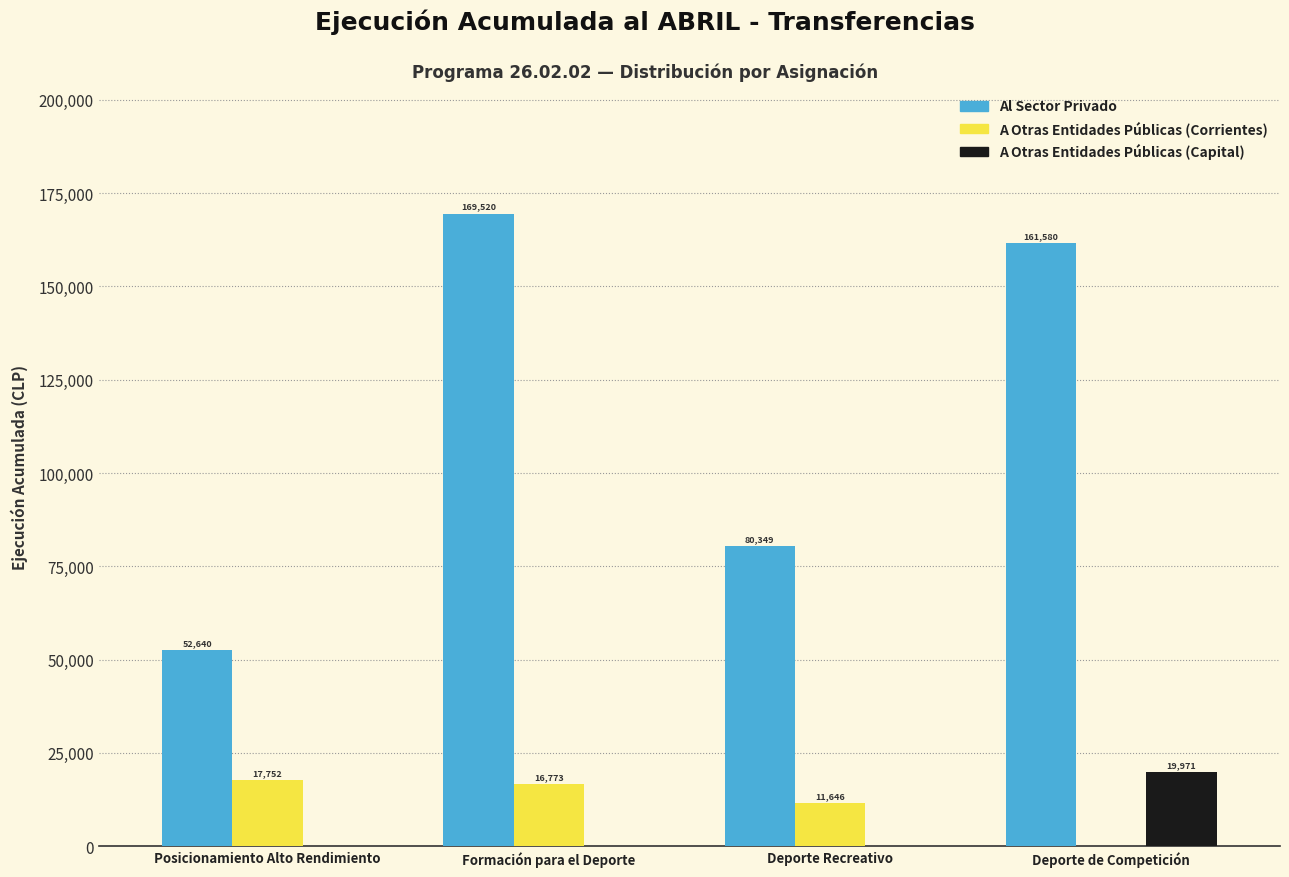

The value of A Otras Entidades Públicas (Capital) at Formación para el Deporte is 0. True or false?

True